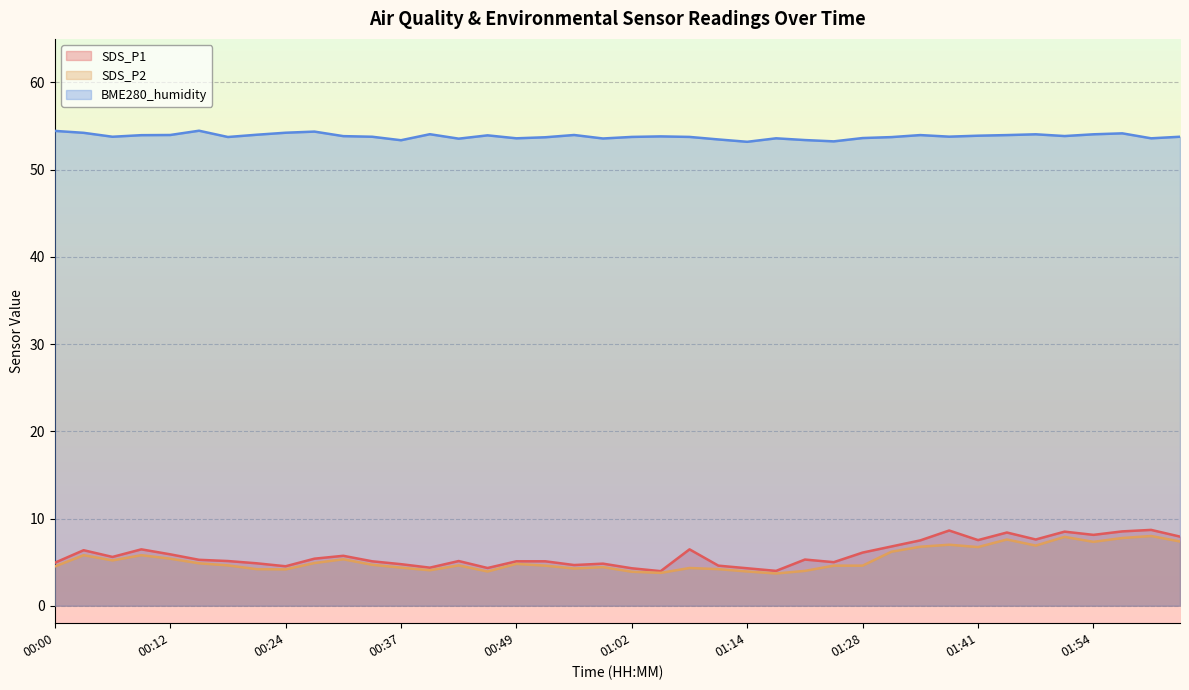

True or false: SDS_P1 has more than 0 interior local peaks.

True